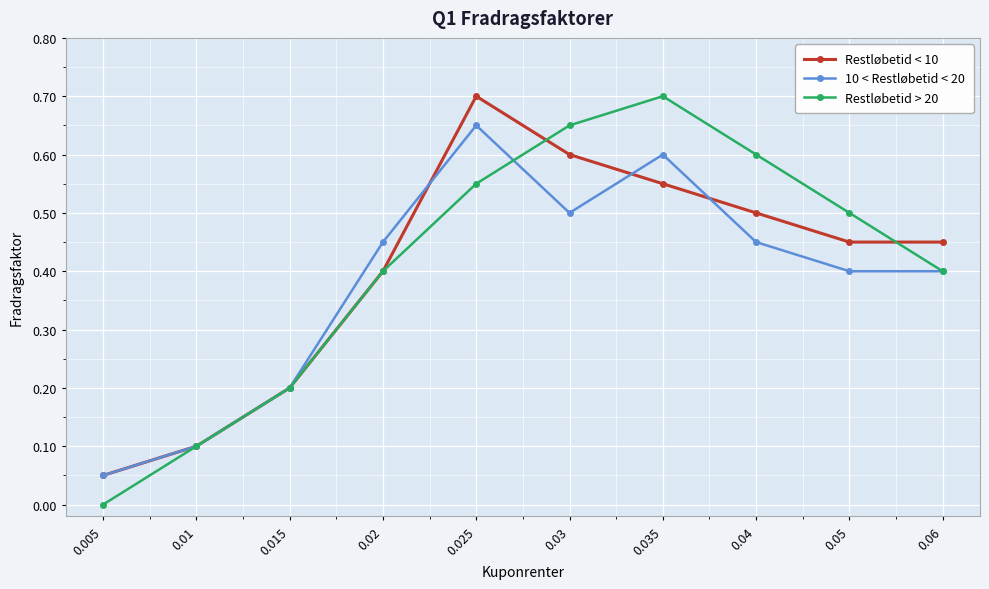

At which label does Restløbetid < 10 reach its peak?

0.025